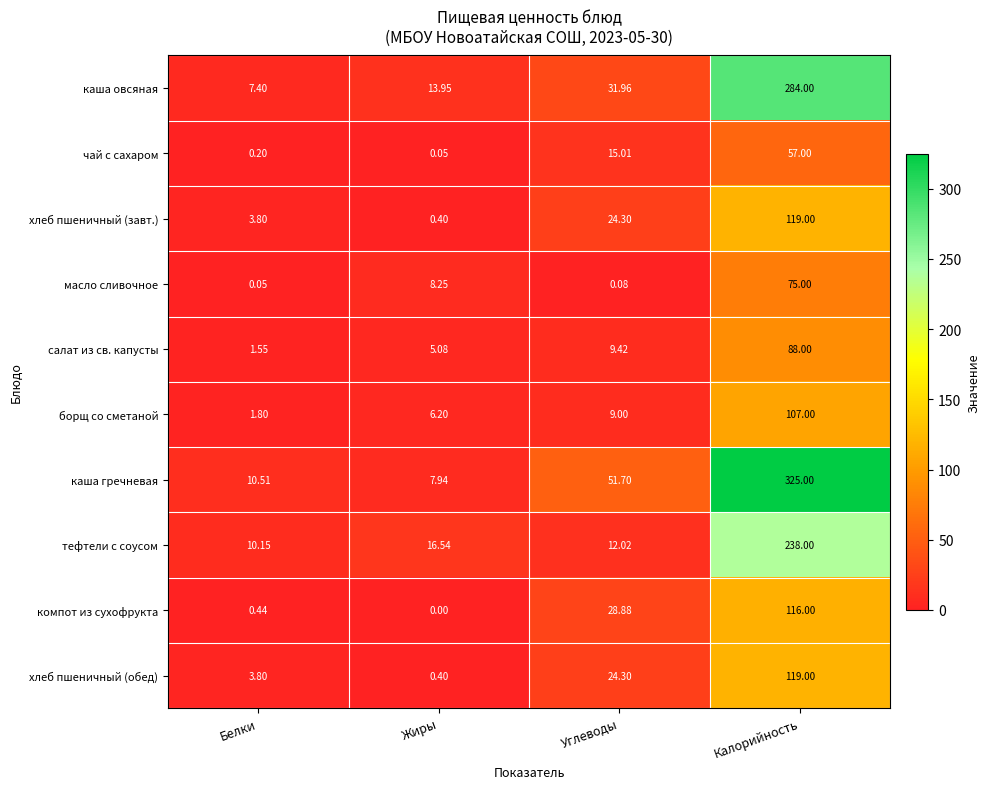

Which series has the largest range (max minus min)?

каша гречневая